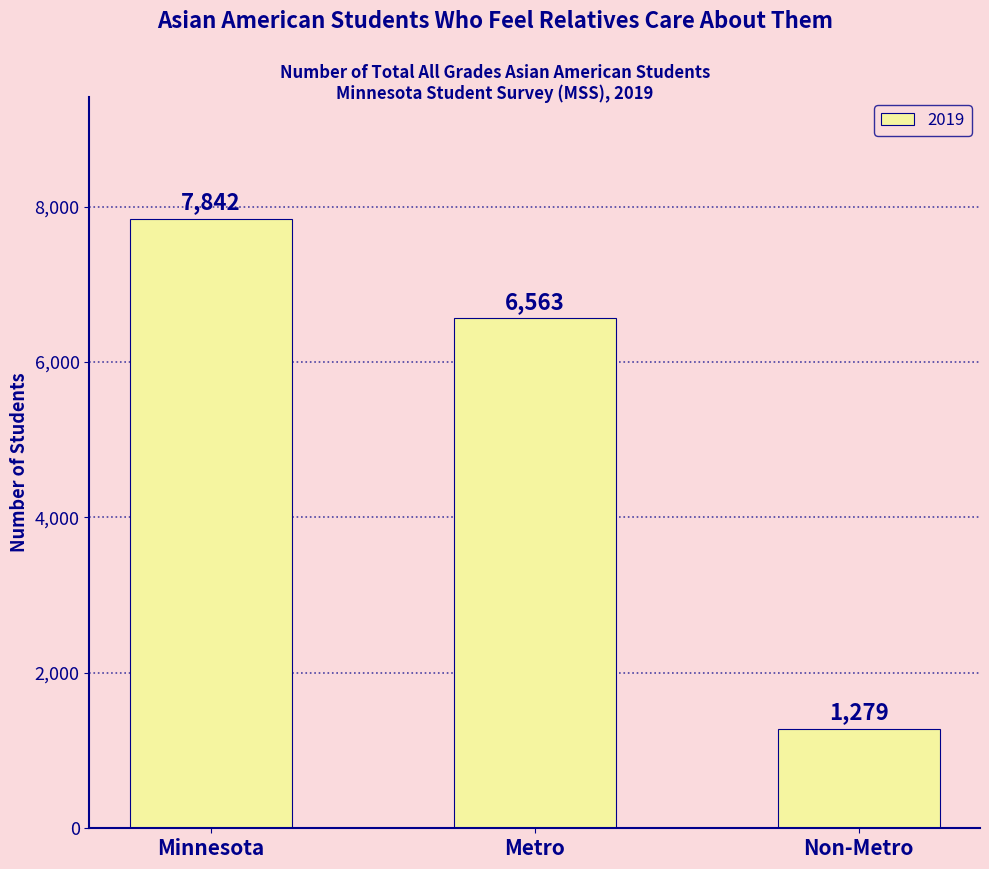

At which label is the value closest to 4560?

Metro